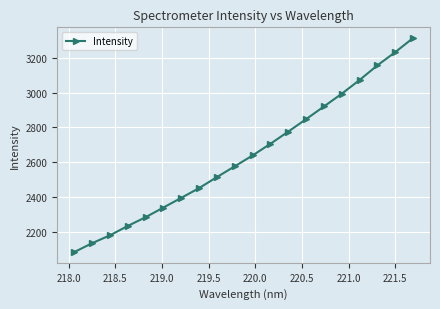

What is the sum of all values?

52847.8